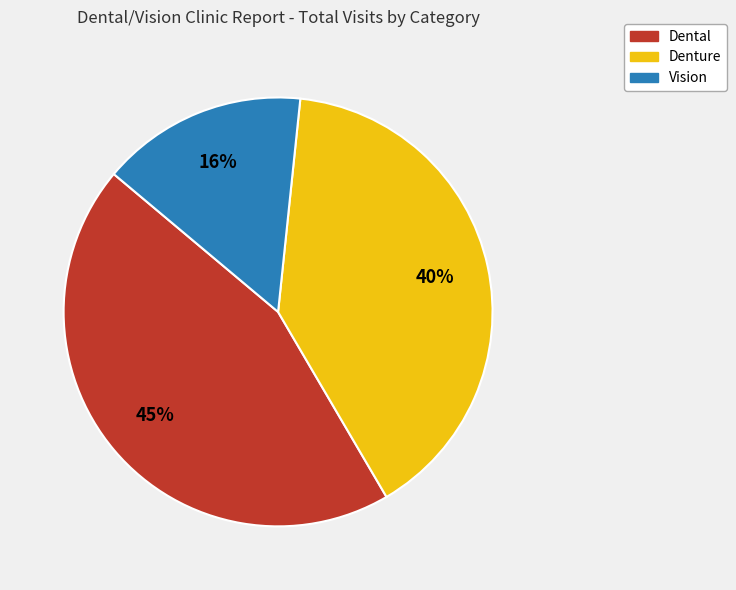

Which slice is the largest?

Dental